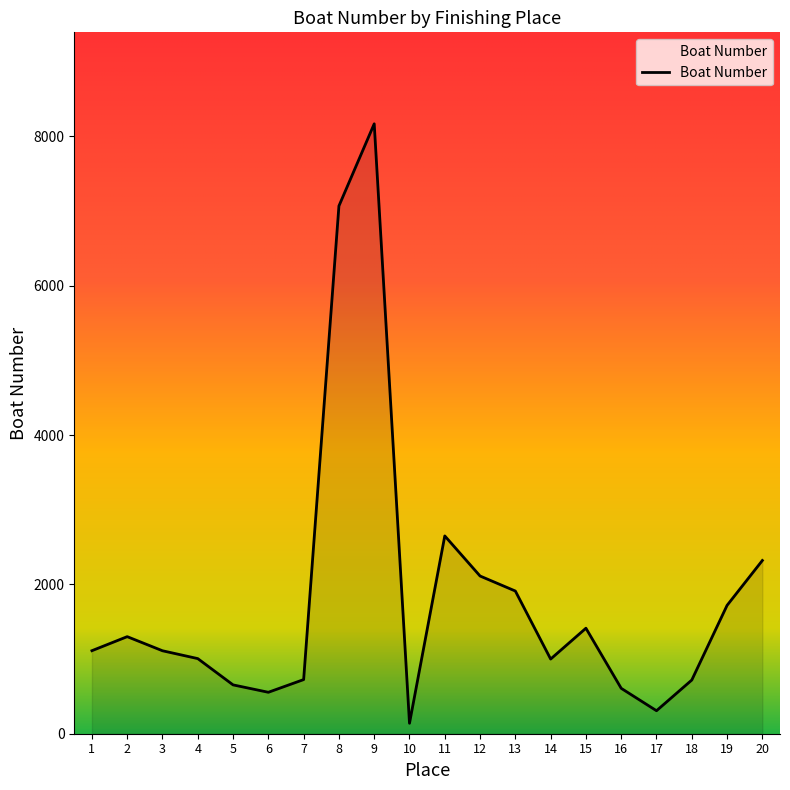

Read the value at 7.

725